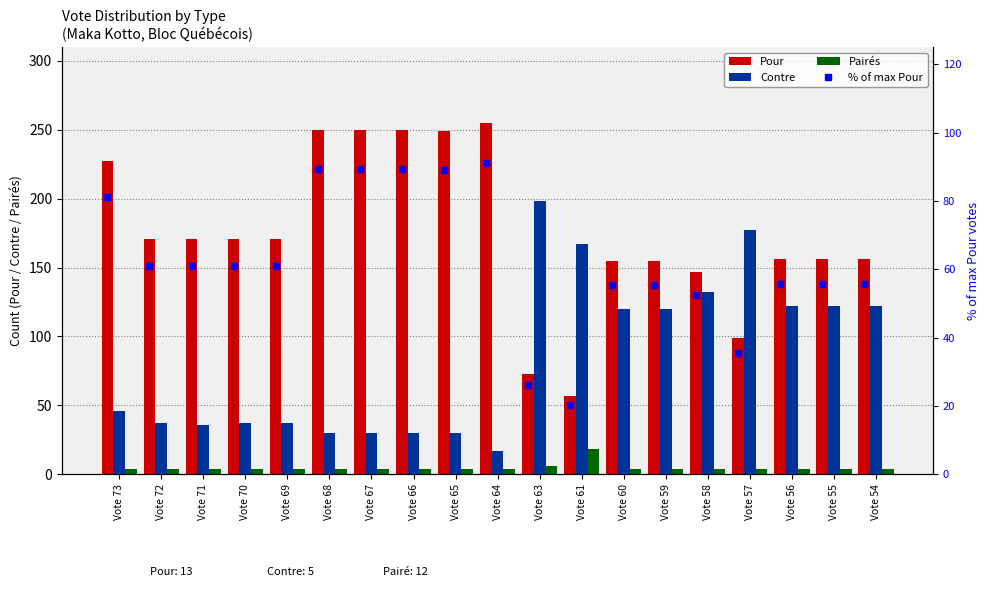

Which series has the largest range (max minus min)?

Pour